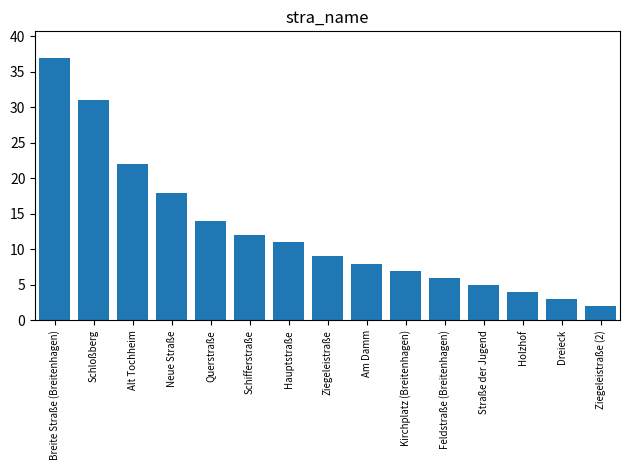

Is it true that the value at Alt Tochheim is 7?

False